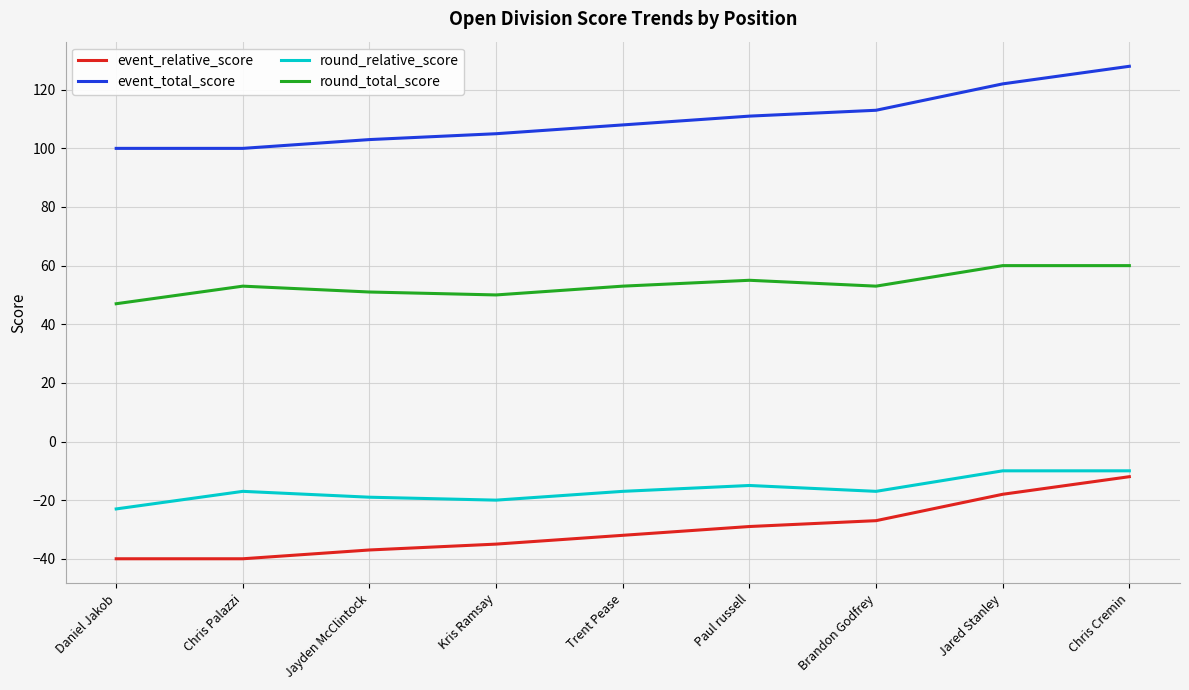

At which category is the sum across all series the highest?

Chris Cremin